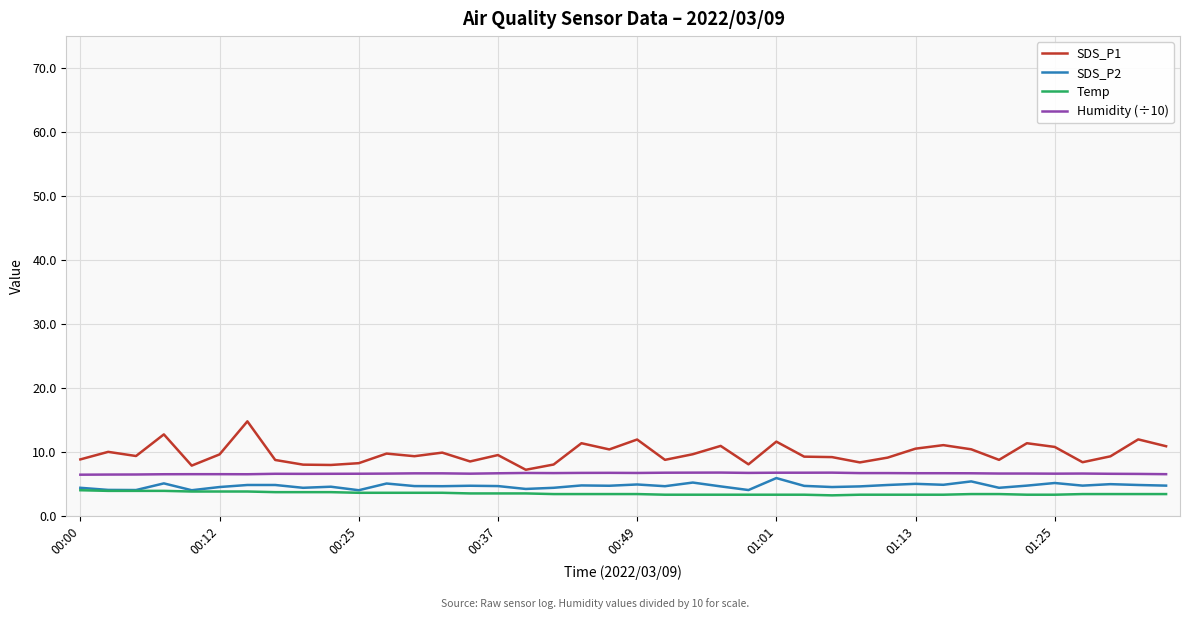

What is the smallest value displayed?

3.2